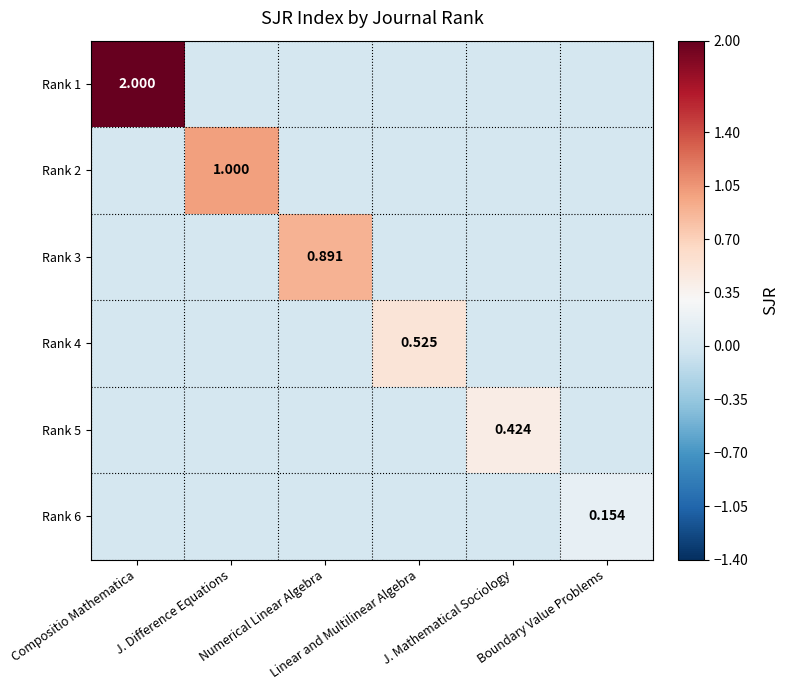

What is the greatest value displayed?

2.0